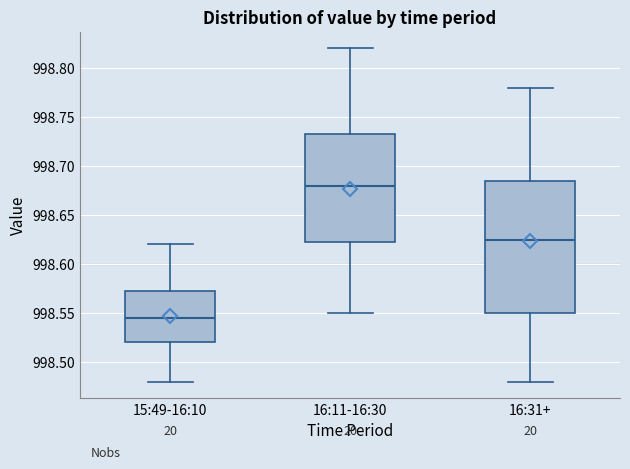

Which box has the lowest median line?

15:49-16:10